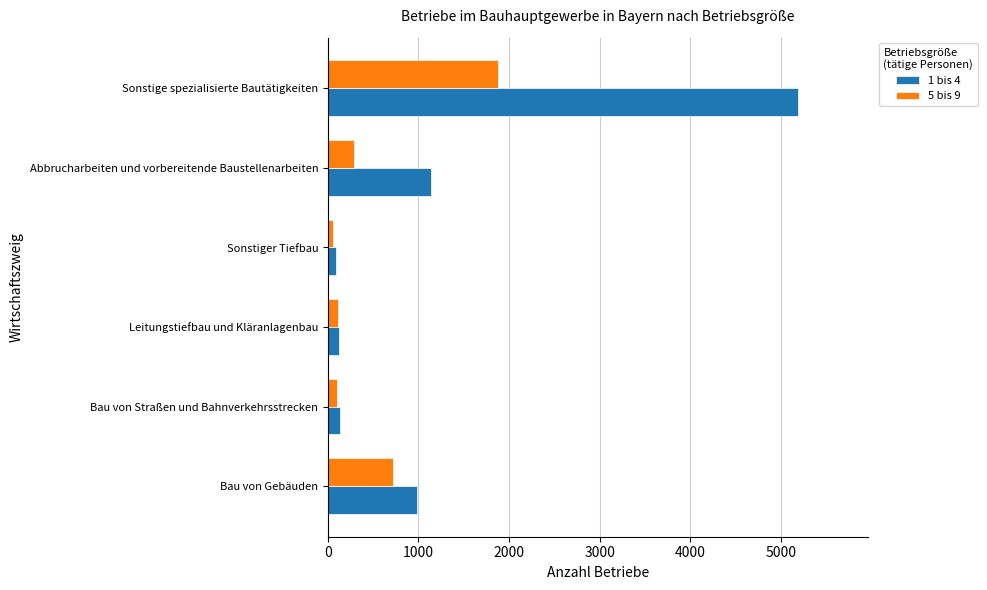

The value of 5 bis 9 at Sonstige spezialisierte Bautätigkeiten is 1875. True or false?

True